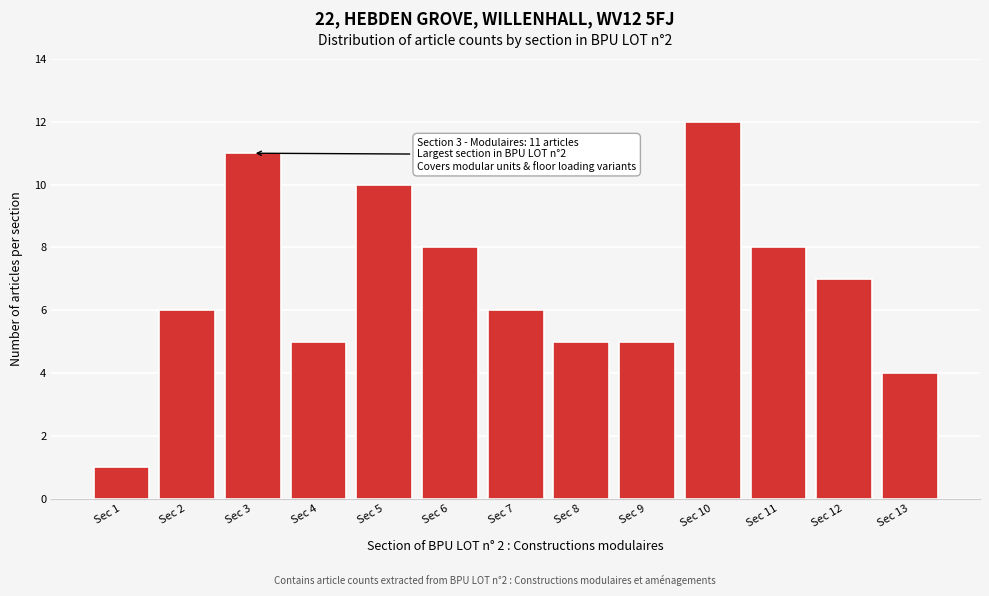

Reading right to left, list all the values displayed in this chart.

Sec 13=4	Sec 12=7	Sec 11=8	Sec 10=12	Sec 9=5	Sec 8=5	Sec 7=6	Sec 6=8	Sec 5=10	Sec 4=5	Sec 3=11	Sec 2=6	Sec 1=1